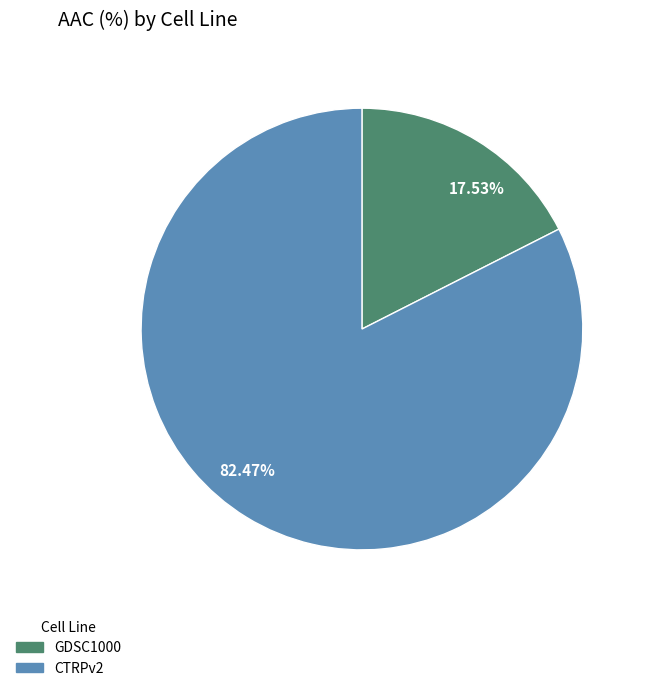

Approximately how many times larger is the value at CTRPv2 compared to GDSC1000?

4.7